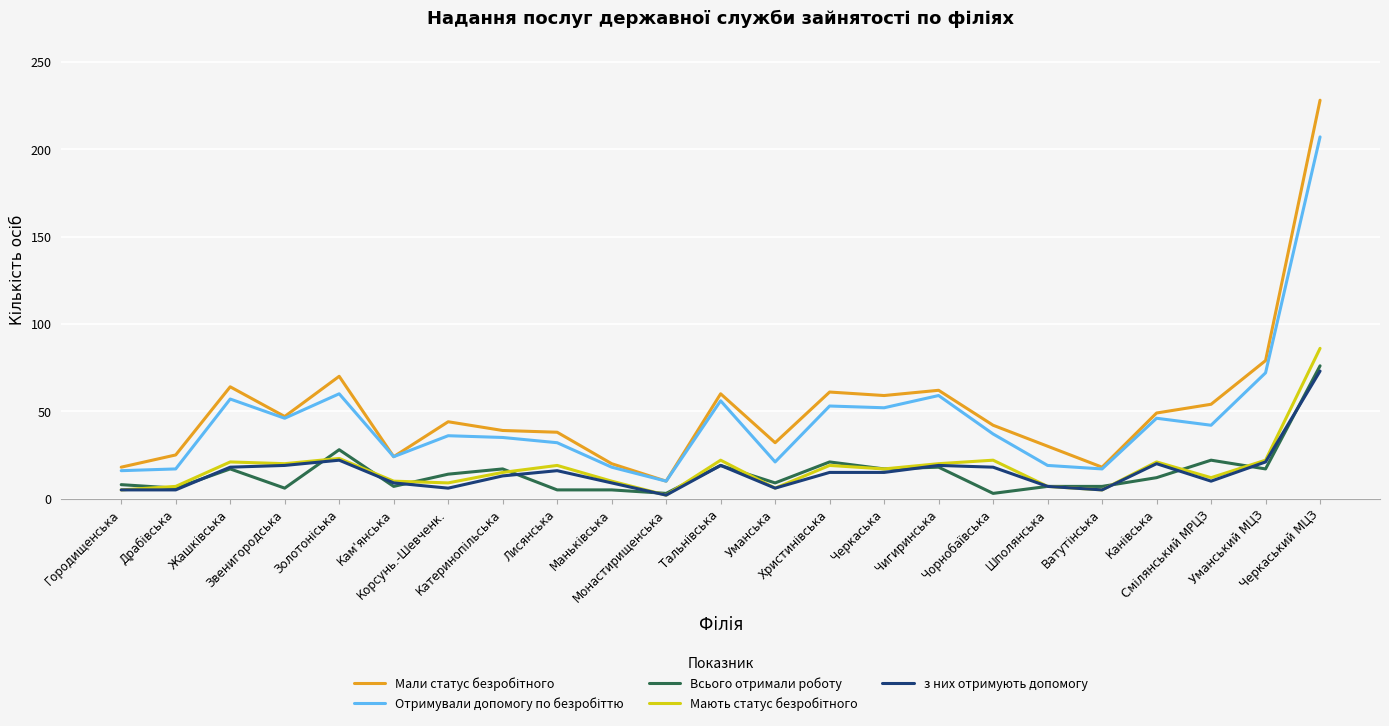

At which category is the sum across all series the highest?

Черкаський МЦЗ